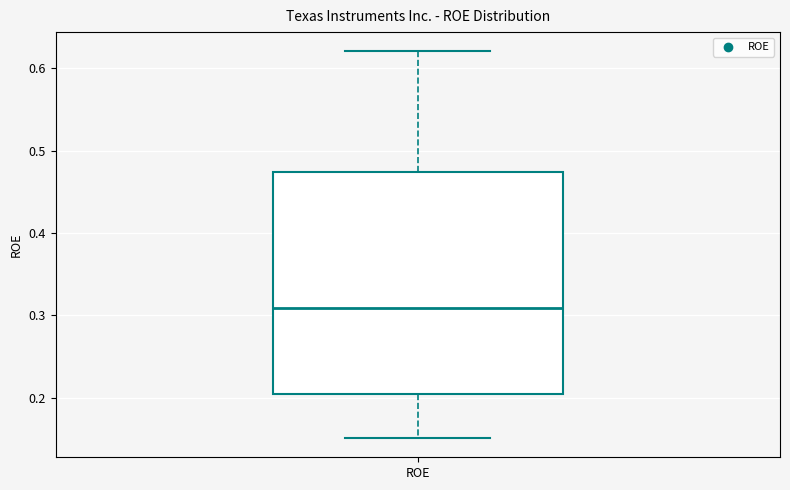

Read this box plot against the y-axis: the position of the median line, the range covered by the box, and the ends of both whiskers. The values are not printed on the chart, so give them approximately, as read against the axis.

median 0.31, box 0.21 to 0.47, whiskers 0.15 to 0.62